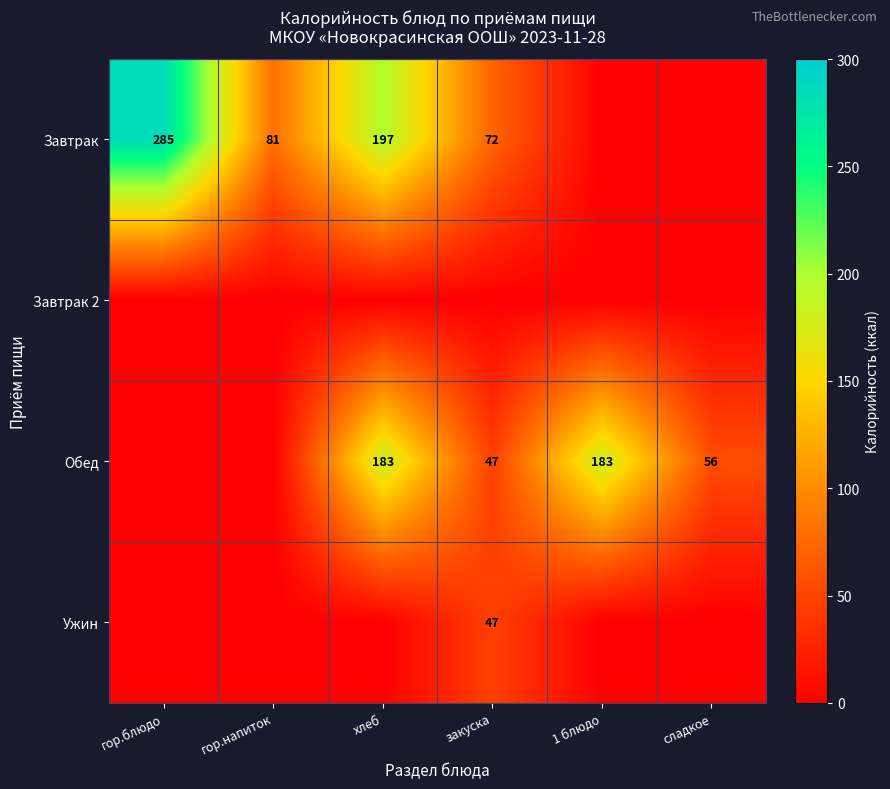

Is it true that Обед equals 31 at закуска?

False